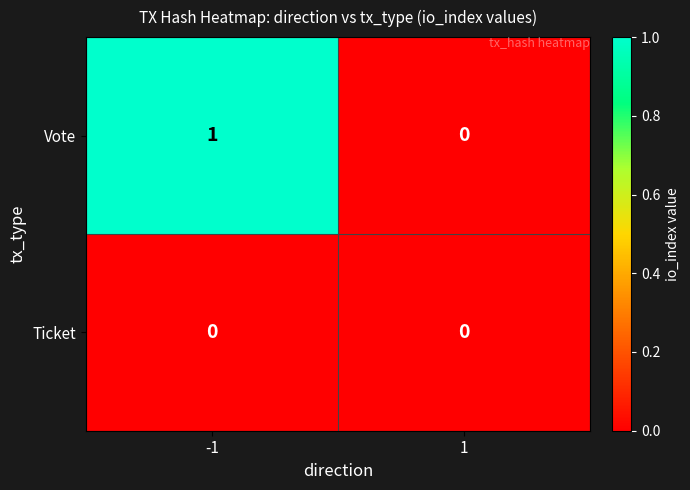

How many series are shown in this chart?

2